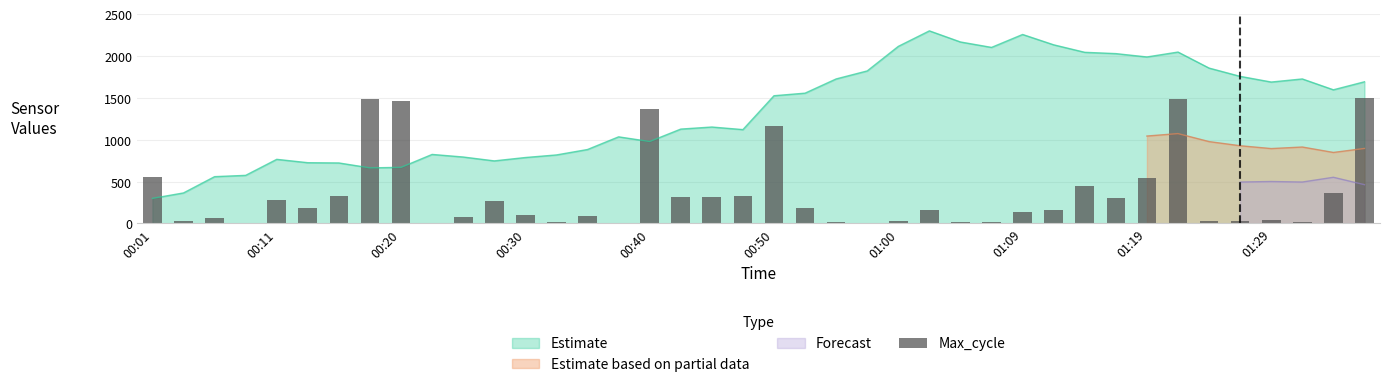

What is the change in value from 17 to 27?

-305.3